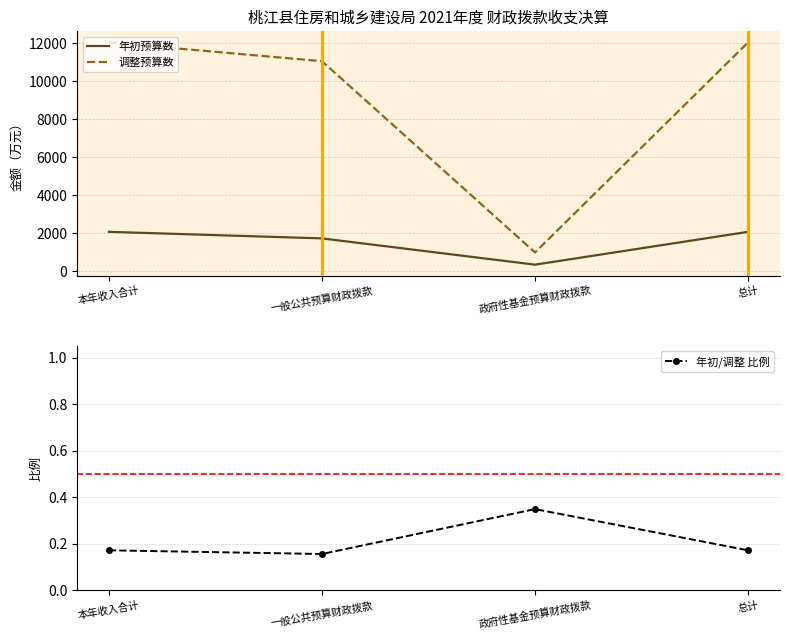

True or false: 调整预算数 and 年初/调整 比例 intersect in this chart.

False